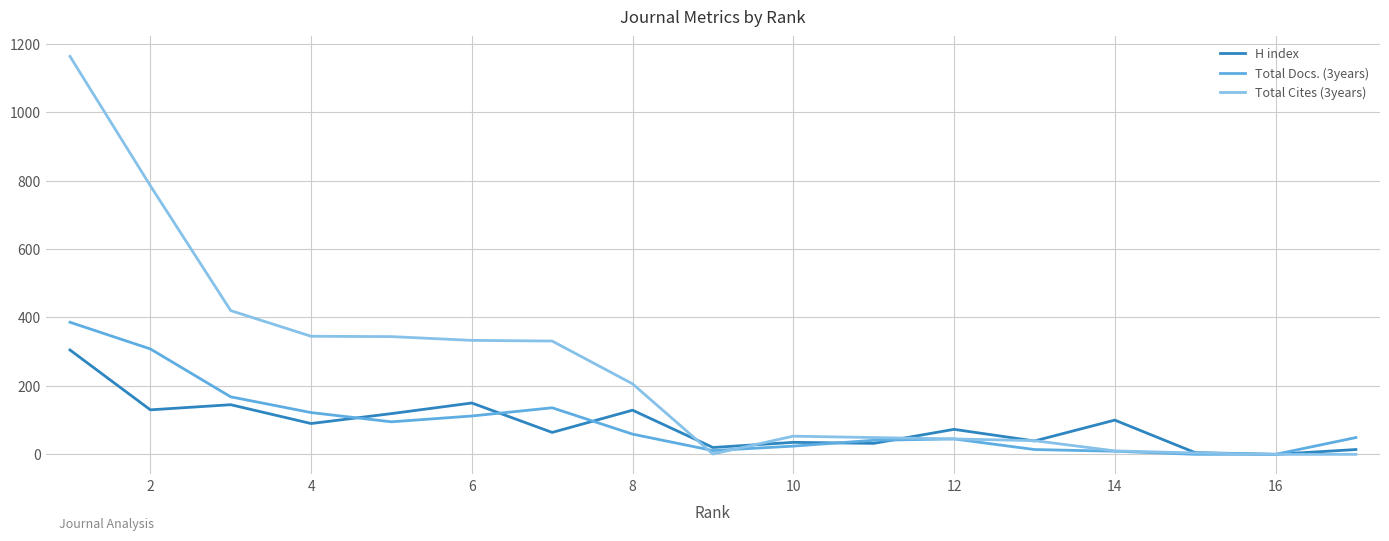

Which series ends up on top after the final intersection of H index and Total Cites (3years)?

H index